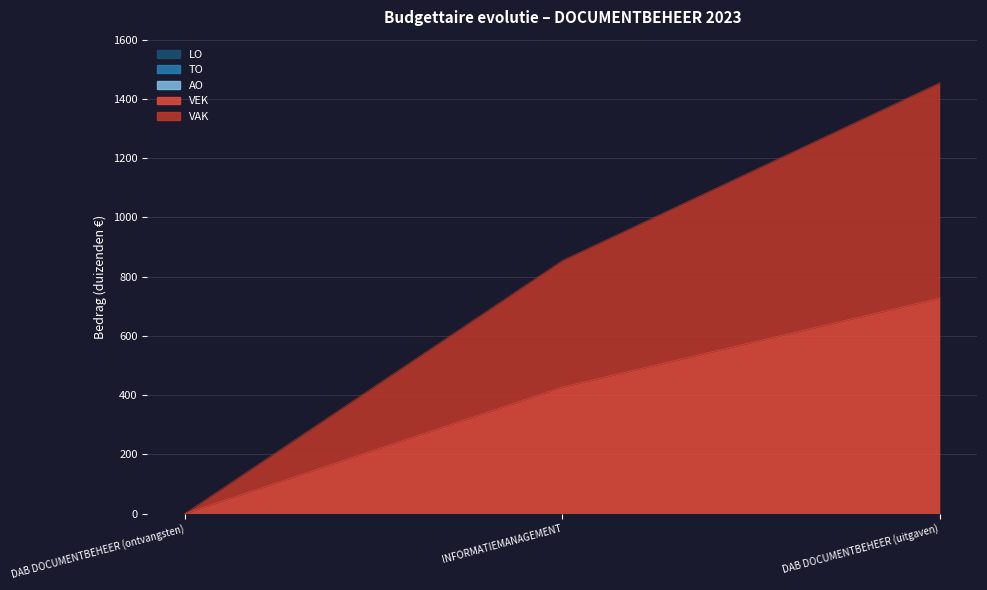

List the labels in order of TO value, smallest first.

DAB DOCUMENTBEHEER (ontvangsten), INFORMATIEMANAGEMENT, DAB DOCUMENTBEHEER (uitgaven)